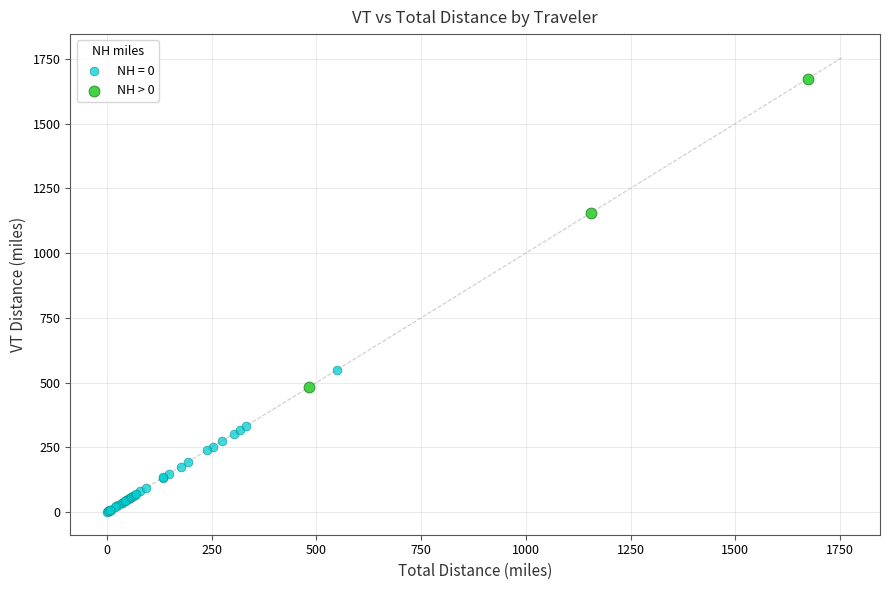

Which series contains the highest Y value?

NH > 0